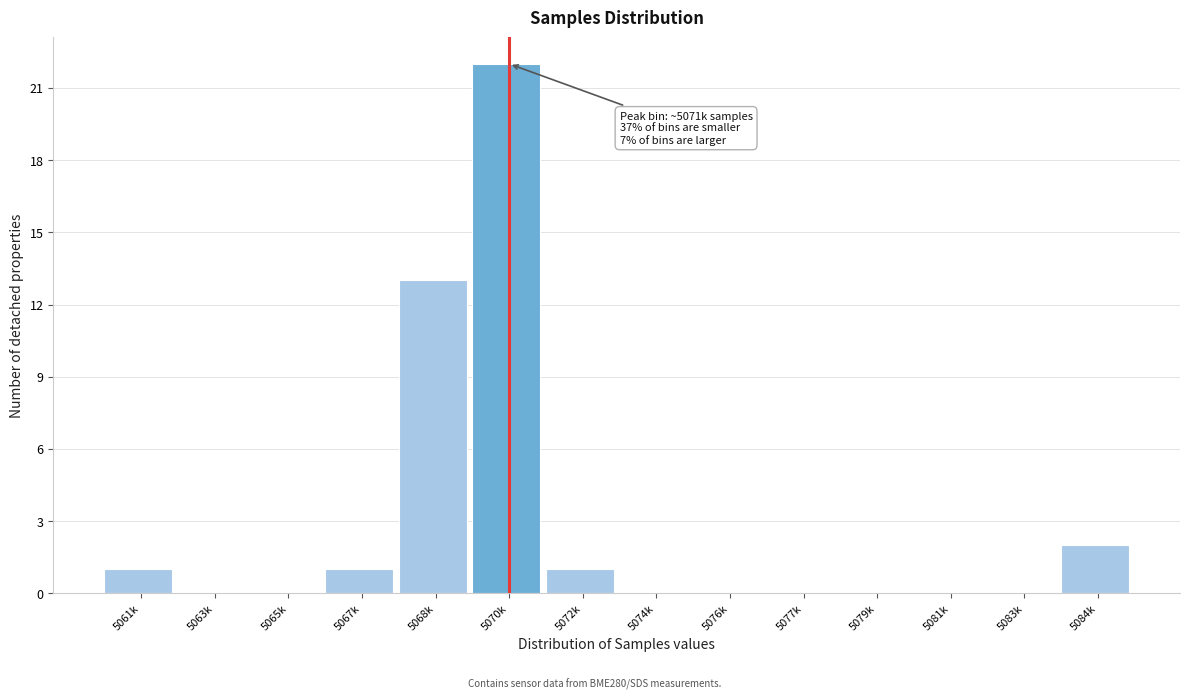

Reading left to right, transcribe all the data shown in this chart.

5061k=1	5063k=0	5065k=0	5067k=1	5068k=13	5070k=22	5072k=1	5074k=0	5076k=0	5077k=0	5079k=0	5081k=0	5083k=0	5084k=2